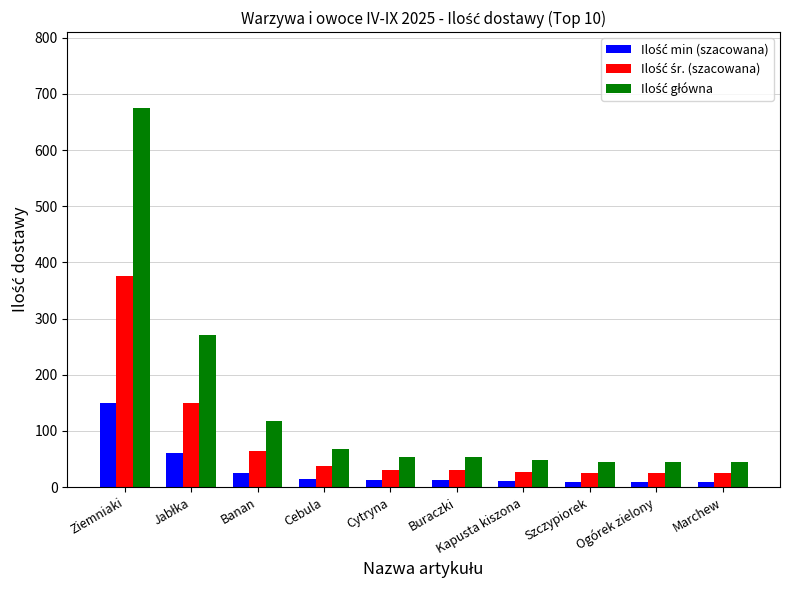

At which category is the sum across all series the highest?

Ziemniaki